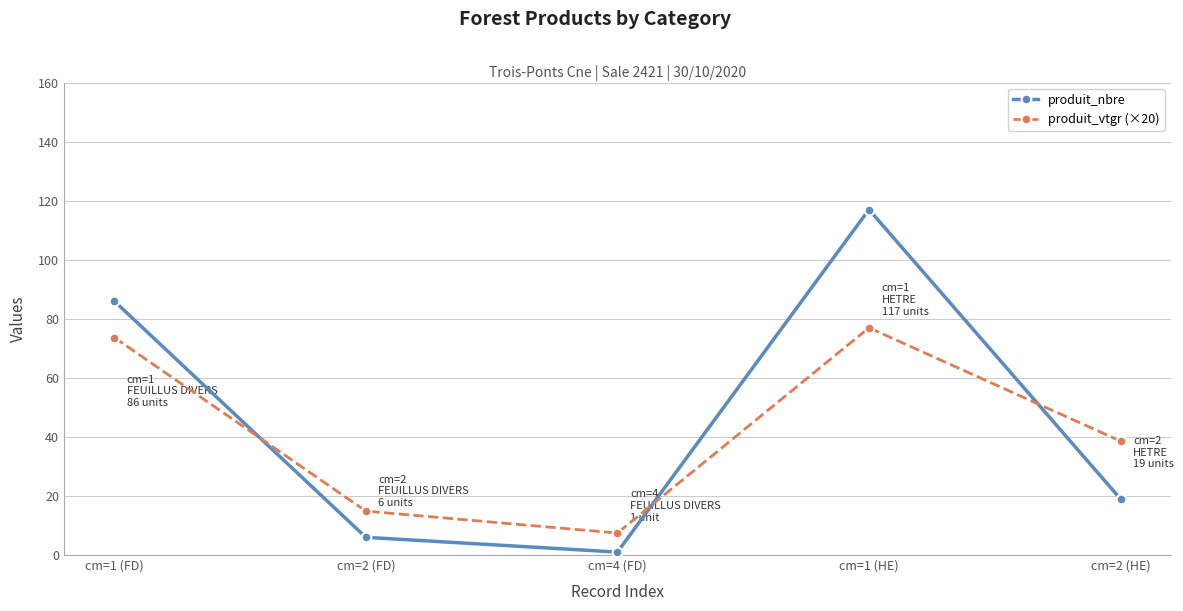

What is the difference between the second highest and minimum values in the produit_nbre series?

85.0